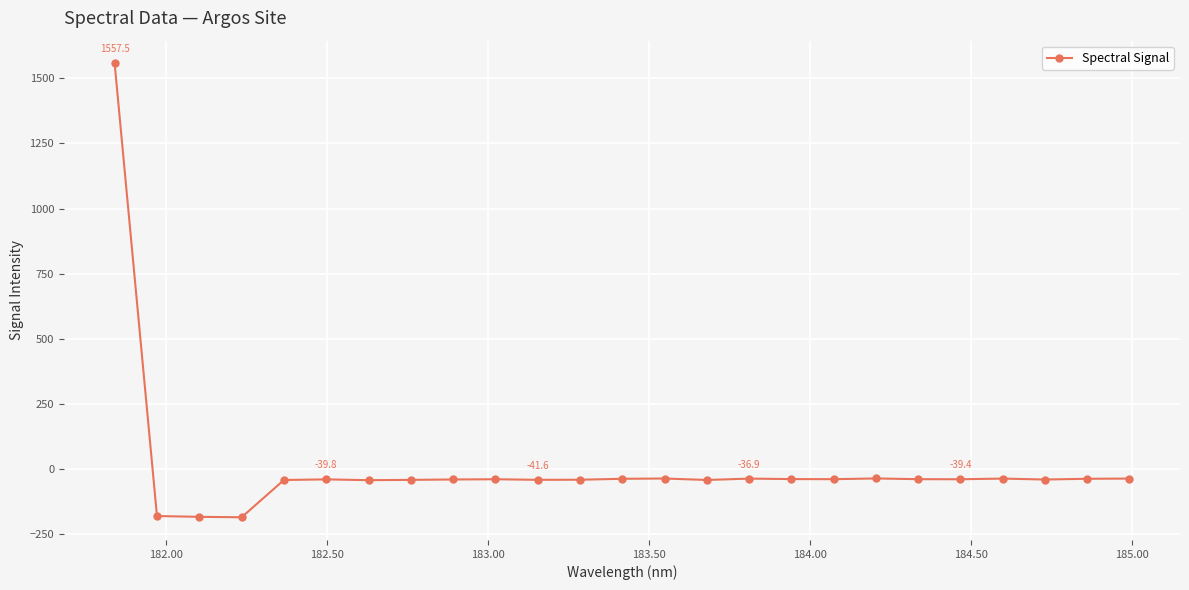

Count the number of categories in the chart.

25